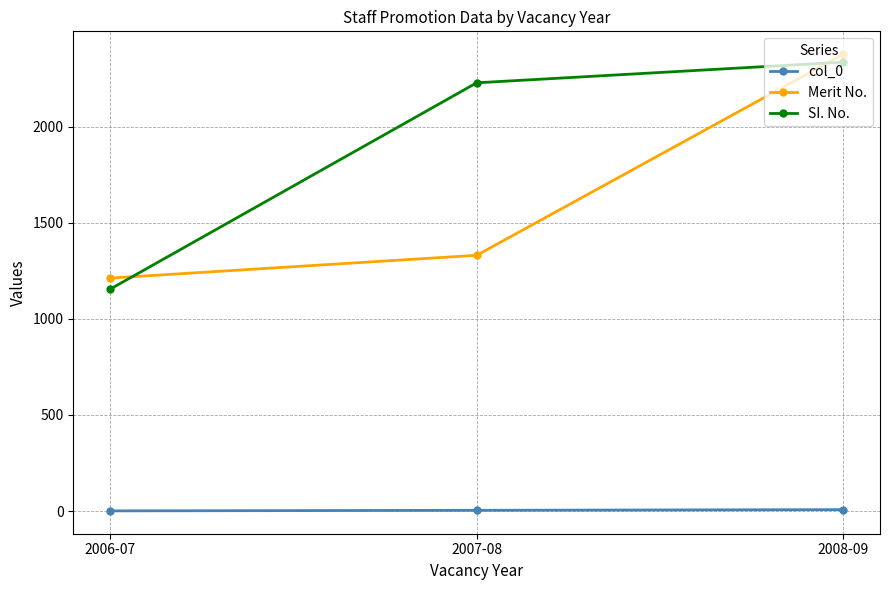

What is the total value across all series at 2007-08?

3562.6